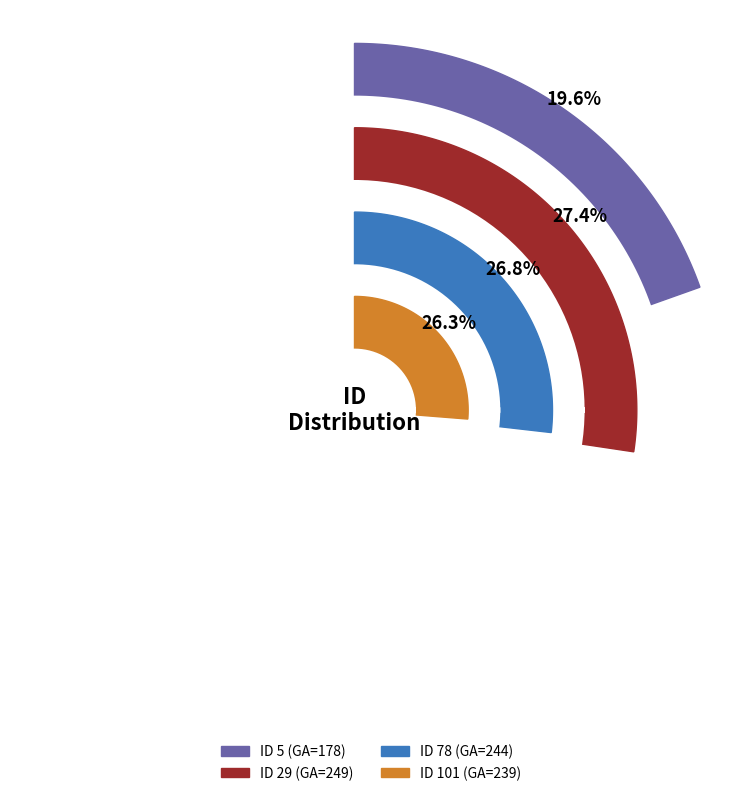

Which category has the biggest portion of the pie?

29